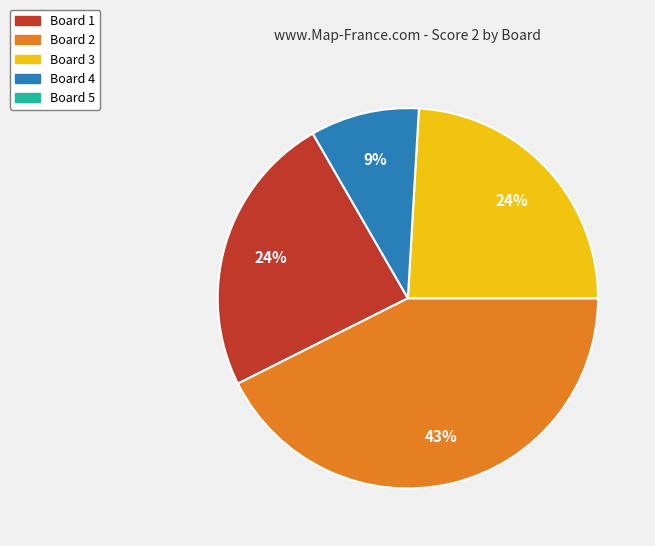

Does any single category account for the majority?

No